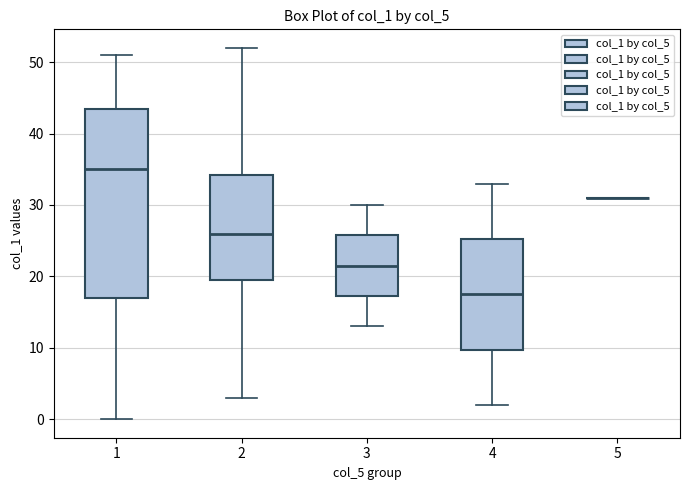

Reading left to right, read every box against the y-axis: the position of its median line, the range the box covers, and the ends of its whiskers. The values are not printed on the chart, so give them approximately, as read against the axis.

1: median 35, box 17 to 44, whiskers 0 to 51
2: median 26, box 20 to 34, whiskers 3 to 52
3: median 22, box 17 to 26, whiskers 13 to 30
4: median 18, box 10 to 25, whiskers 2 to 33
5: box collapsed to a line at 31, whiskers 31 to 31